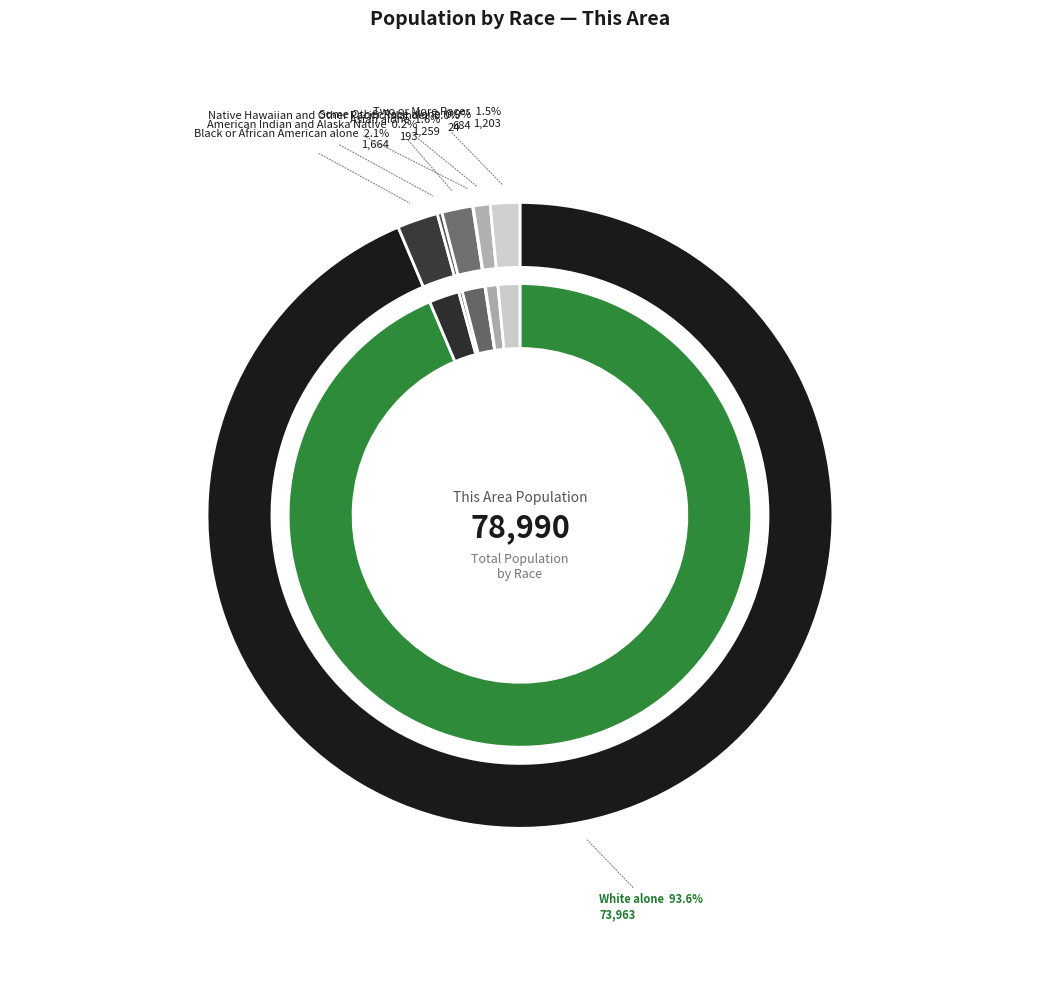

Does Asian alone account for over 50% of the chart?

No